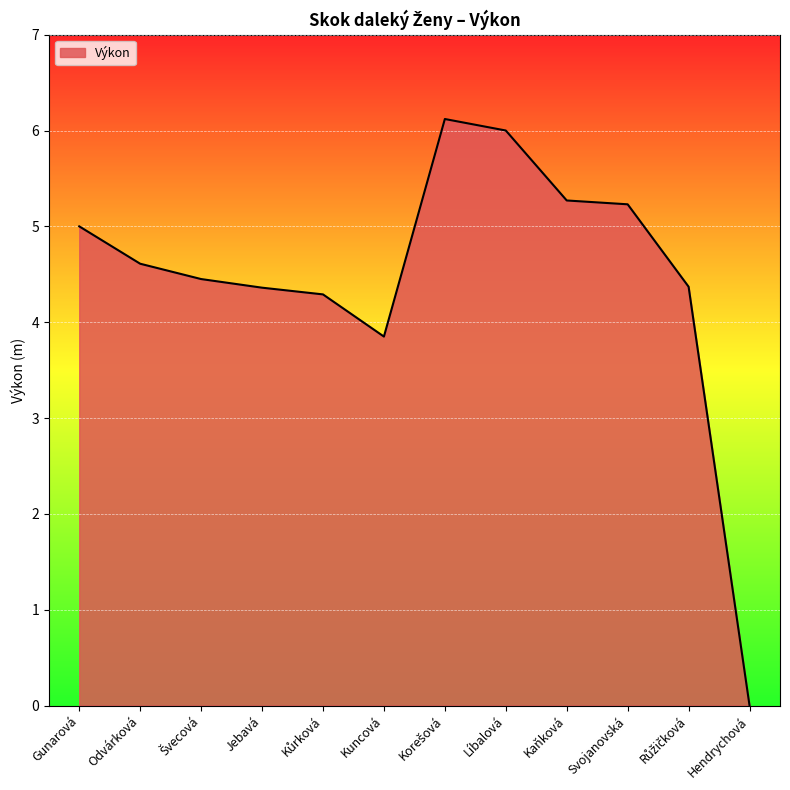

What is the greatest value displayed?

6.1